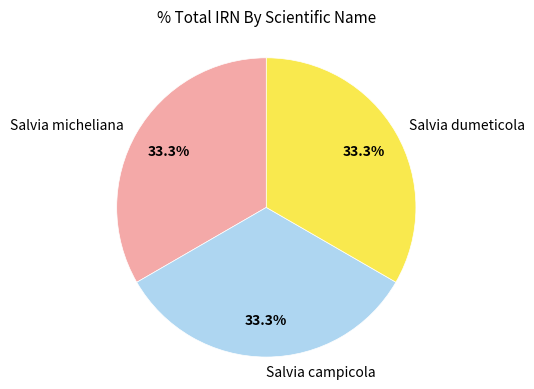

What is the total percentage of Salvia dumeticola and Salvia micheliana?

66.7%